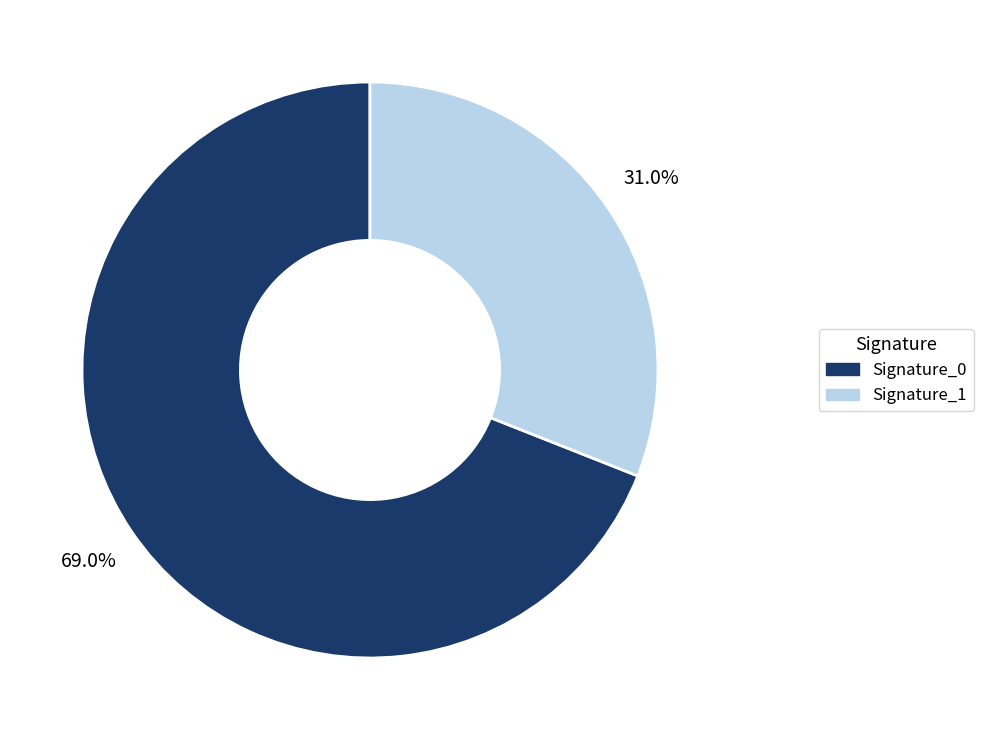

Rank the categories by value from lowest to highest.

Signature_1, Signature_0